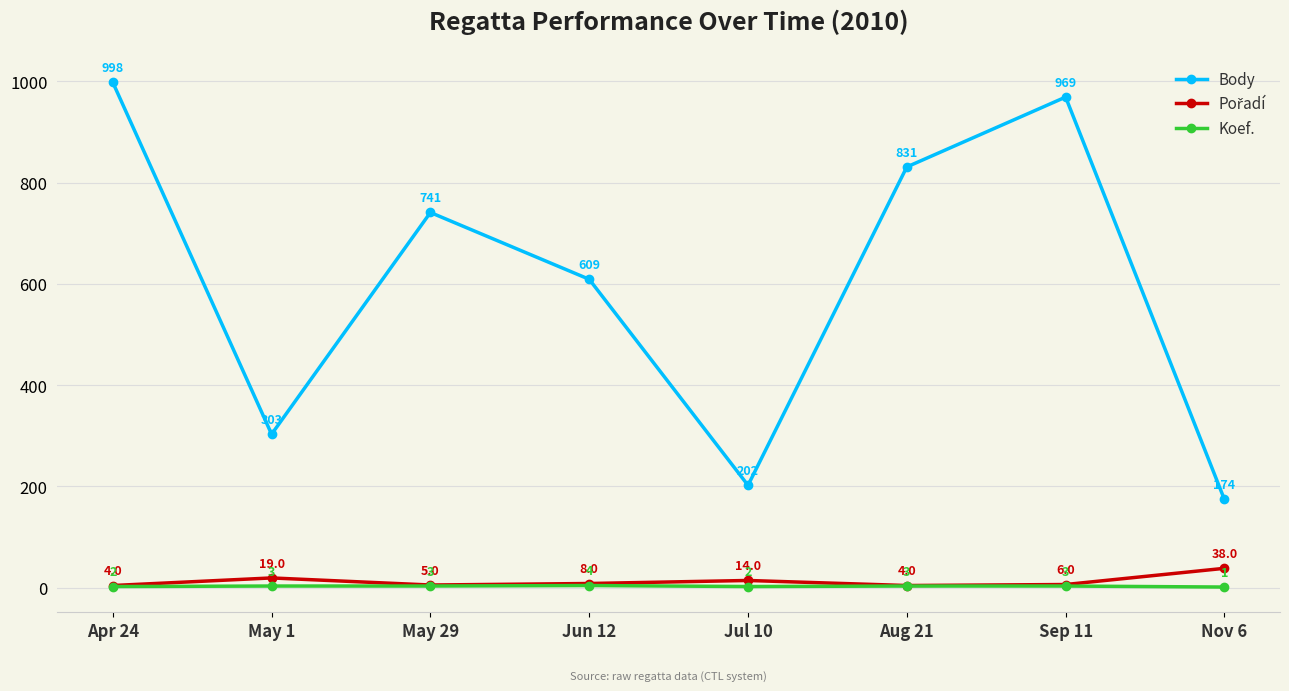

True or false: Body and Koef. intersect in this chart.

False